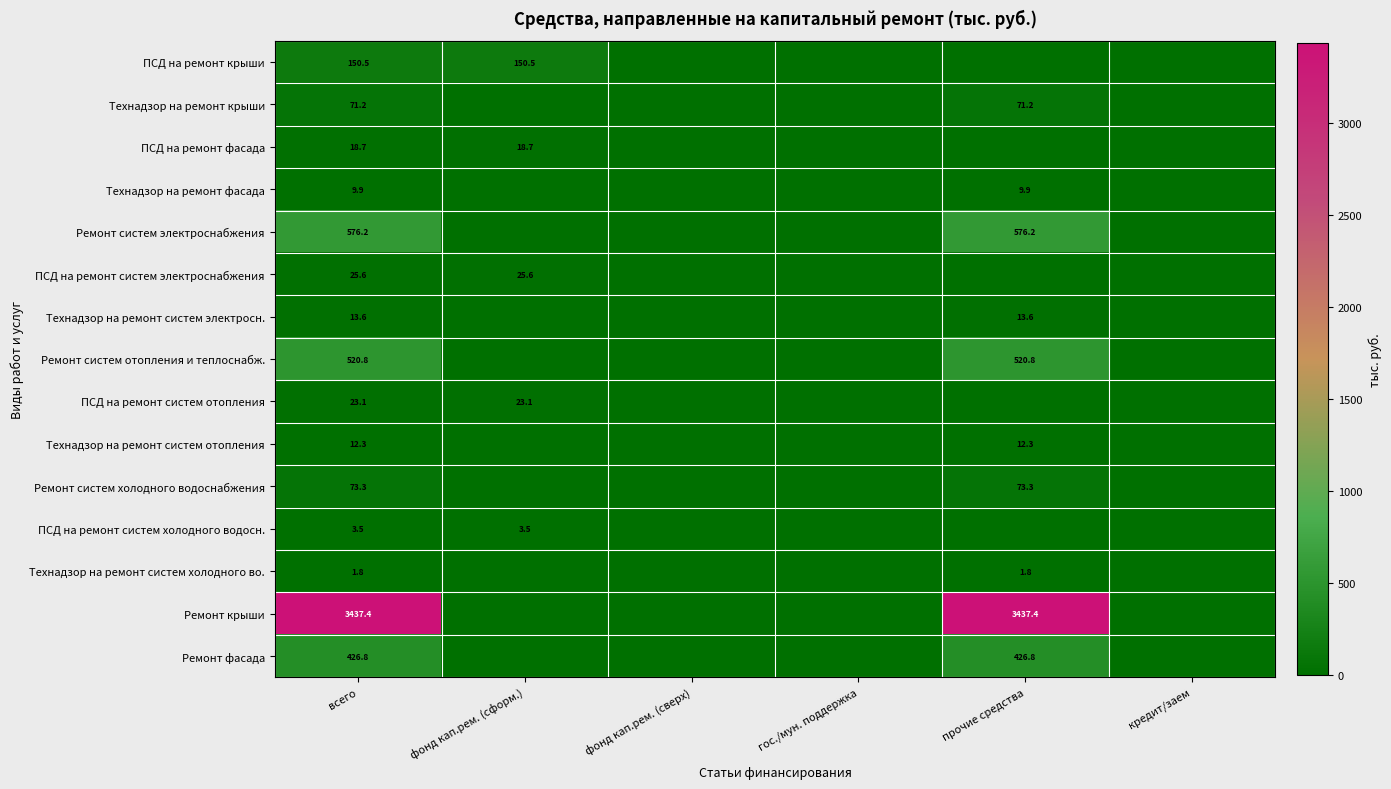

Which series has the widest spread of values?

Ремонт крыши